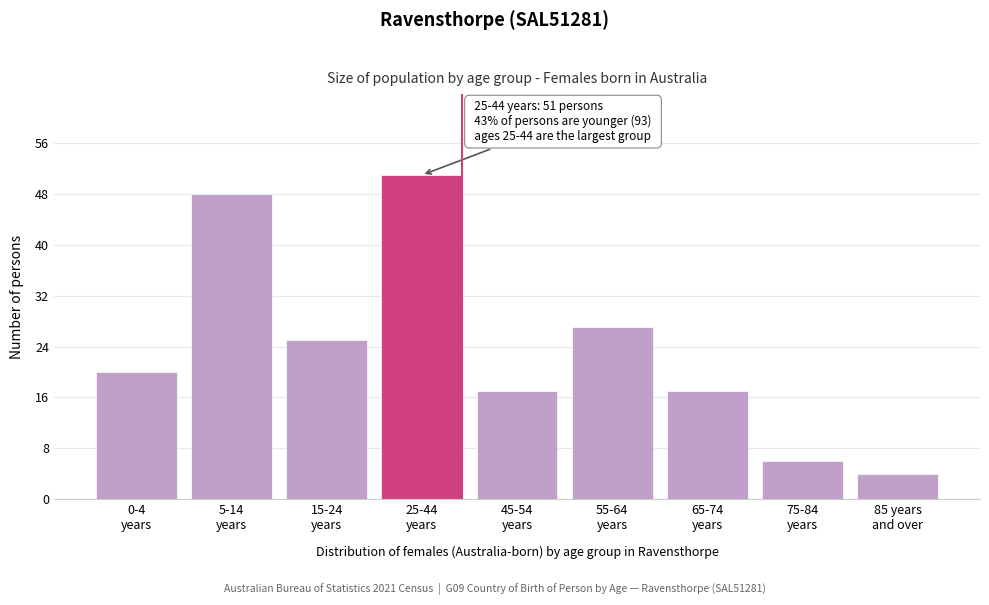

Reading left to right, list all the values displayed in this chart.

20	48	25	51	17	27	17	6	4